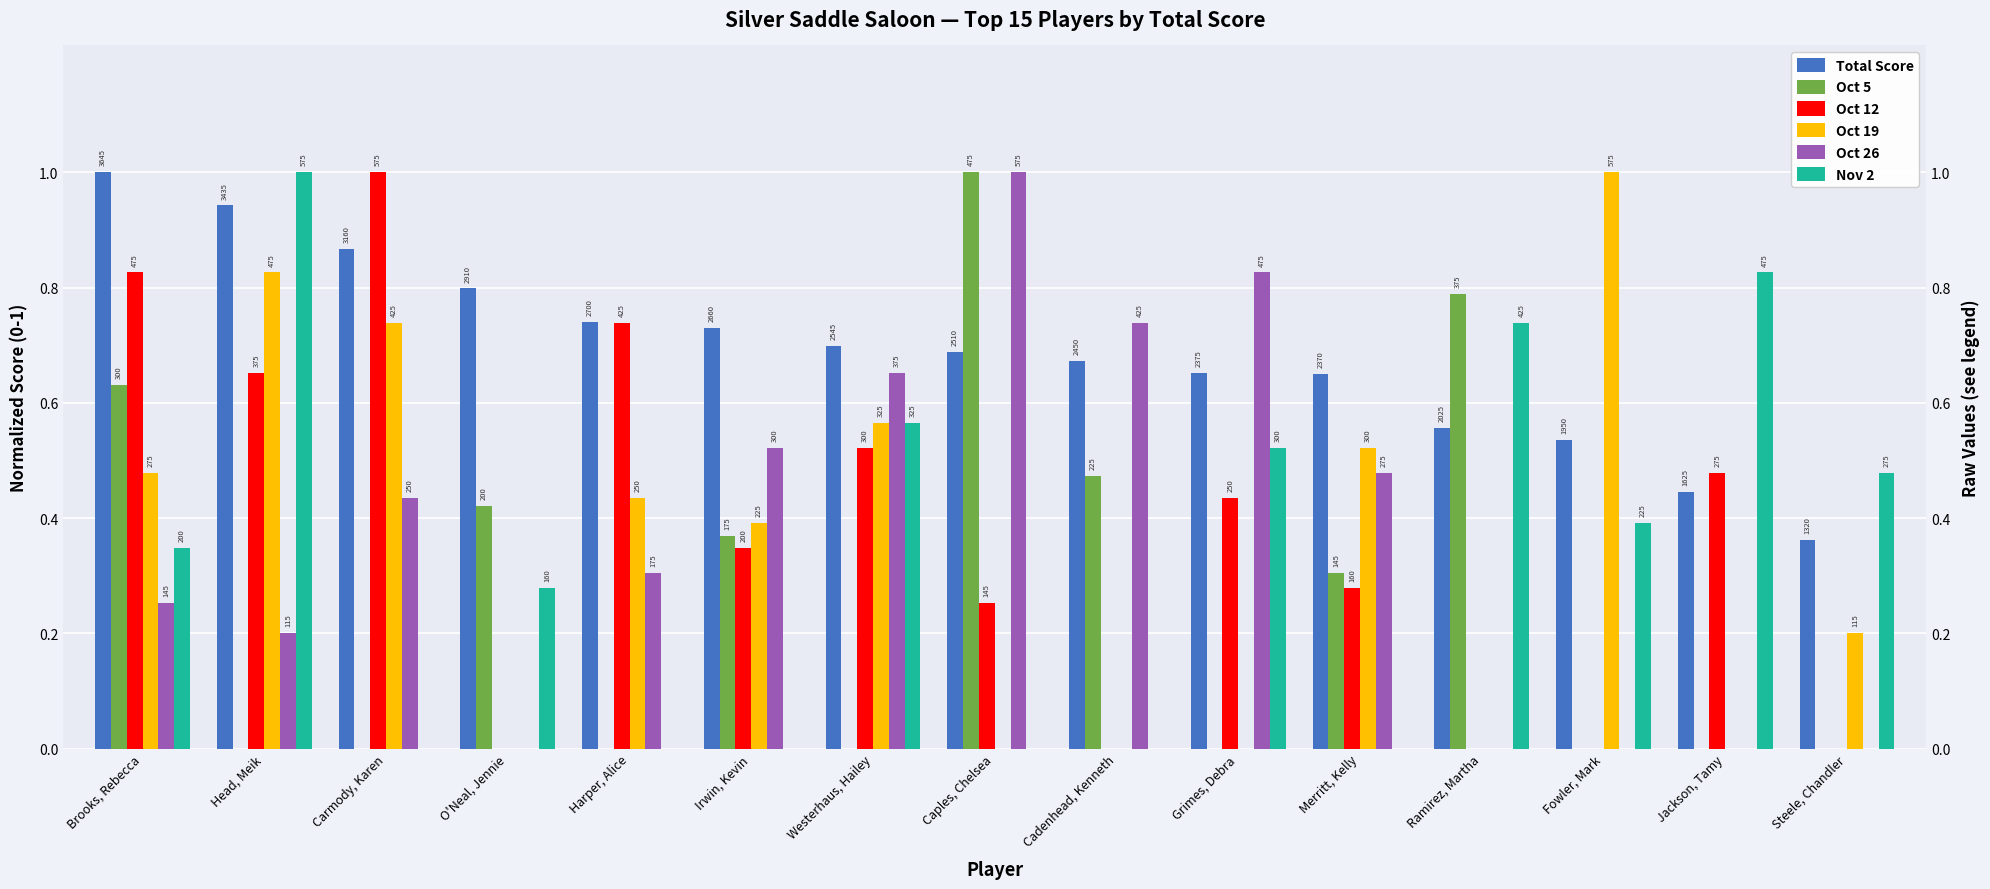

Reading left to right, extract all data points from this chart.

Total Score: 1.0	0.9	0.9	0.8	0.7	0.7	0.7	0.7	0.7	0.7	0.7	0.6	0.5	0.4	0.4
Oct 5: 0.6	0.0	0.0	0.4	0.0	0.4	0.0	1.0	0.5	0.0	0.3	0.8	0.0	0.0	0.0
Oct 12: 0.8	0.7	1.0	0.0	0.7	0.3	0.5	0.3	0.0	0.4	0.3	0.0	0.0	0.5	0.0
Oct 19: 0.5	0.8	0.7	0.0	0.4	0.4	0.6	0.0	0.0	0.0	0.5	0.0	1.0	0.0	0.2
Oct 26: 0.3	0.2	0.4	0.0	0.3	0.5	0.7	1.0	0.7	0.8	0.5	0.0	0.0	0.0	0.0
Nov 2: 0.3	1.0	0.0	0.3	0.0	0.0	0.6	0.0	0.0	0.5	0.0	0.7	0.4	0.8	0.5